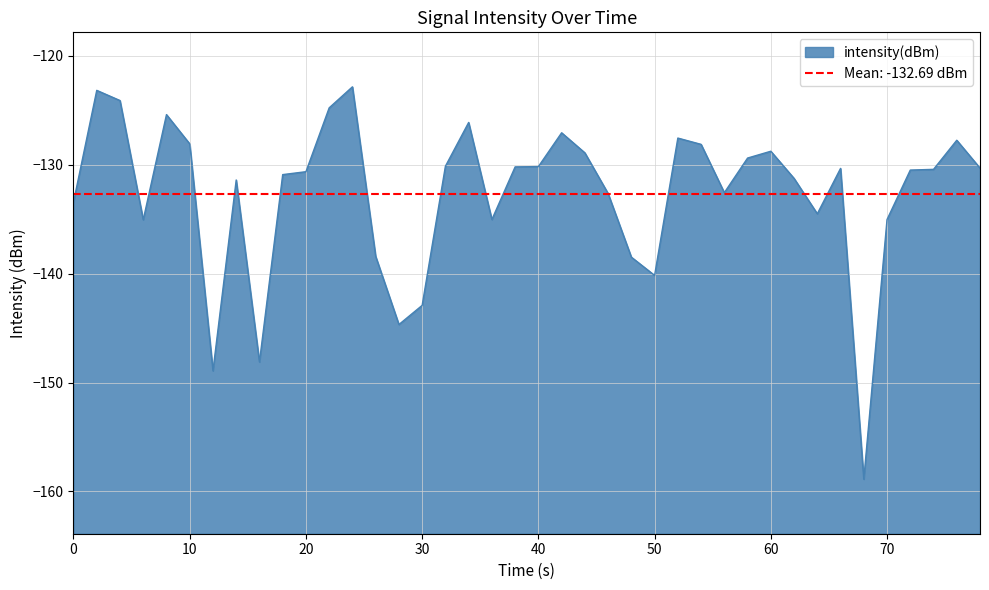

How many values are below -130?

26